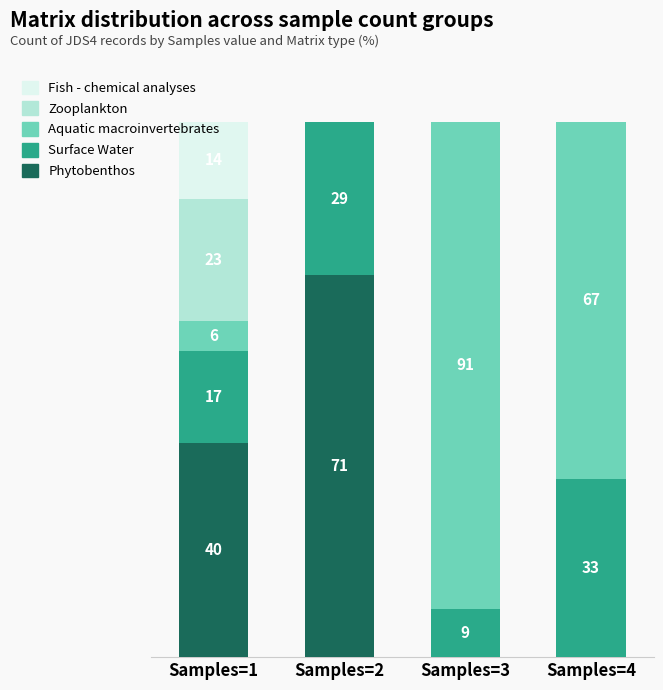

Does the chart contain stacked bars?

Yes